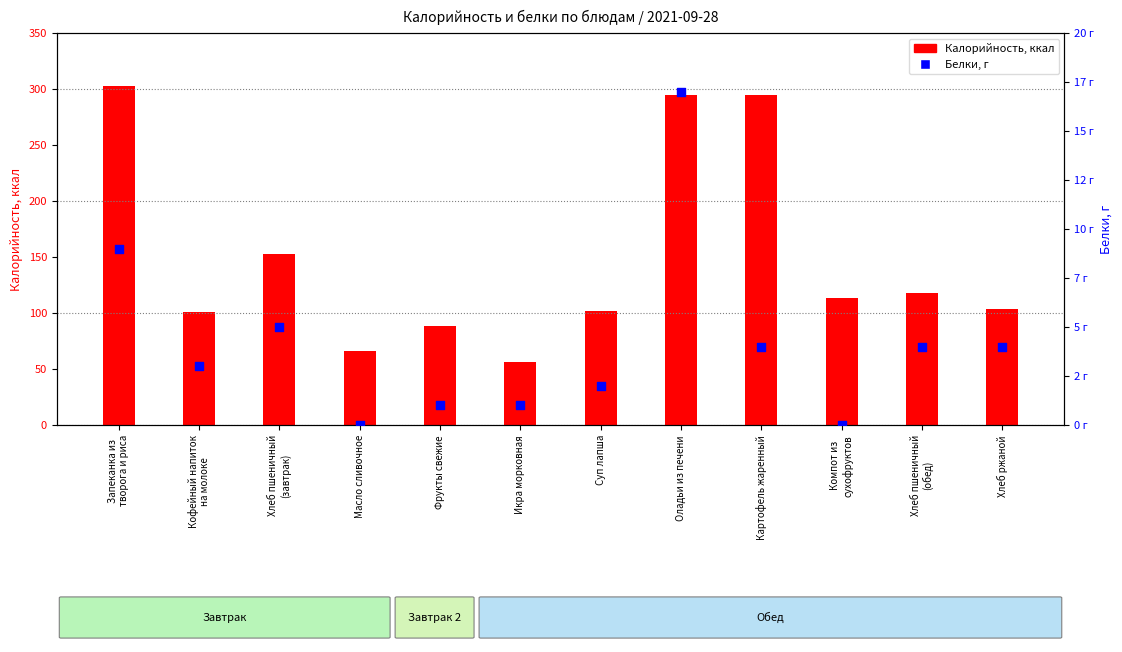

Which series reaches the minimum Y coordinate?

Белки